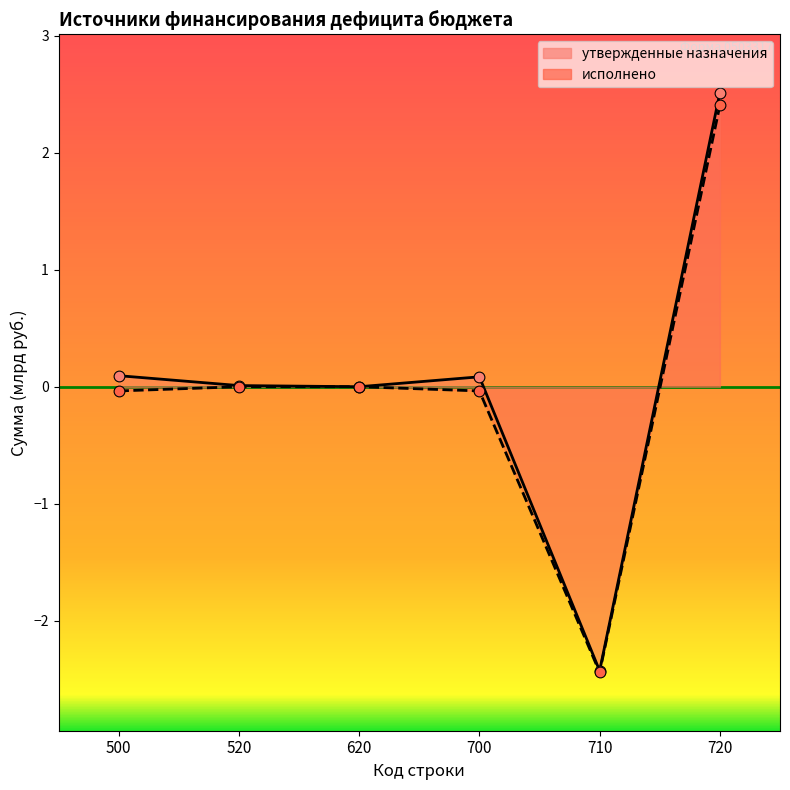

What is the total value across all series at 500?

0.1